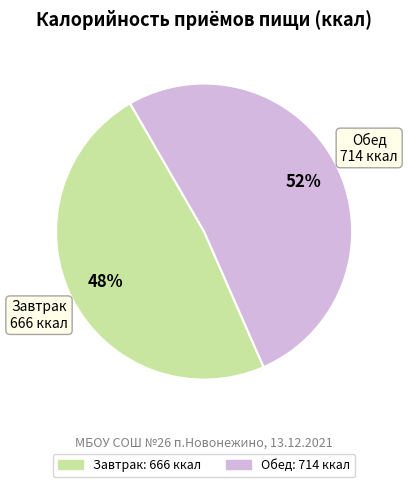

To the nearest percent, what is the combined percentage of Завтрак and Обед?

100%